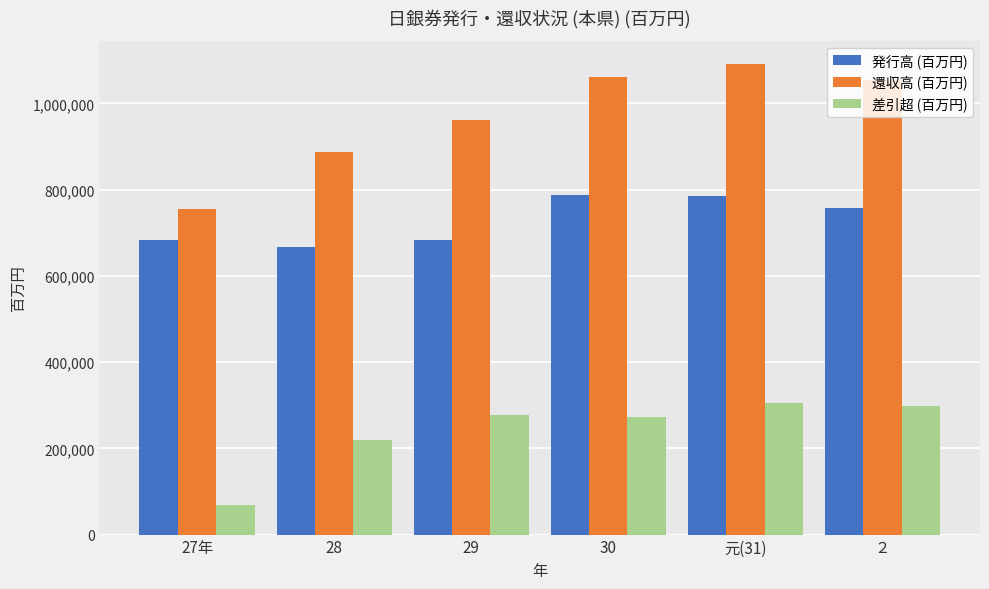

Where is 差引超 (百万円) nearest to the value 187300?

28